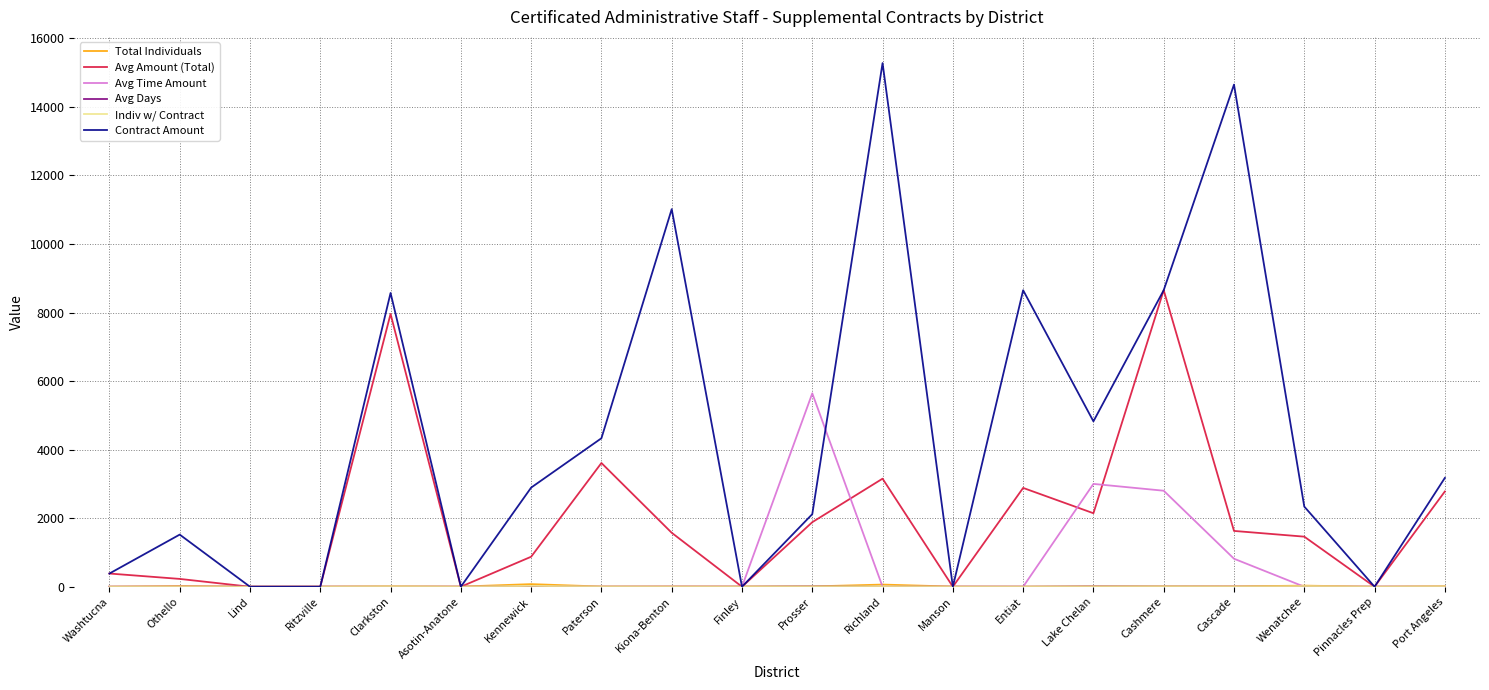

At which category is the sum across all series the highest?

Cashmere